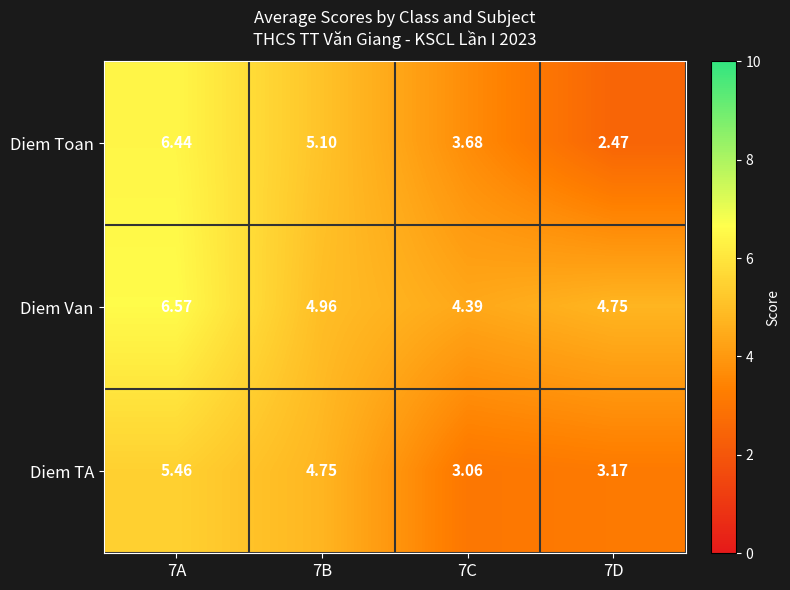

Rank the series at 7C from highest to lowest value.

Diem Van, Diem Toan, Diem TA